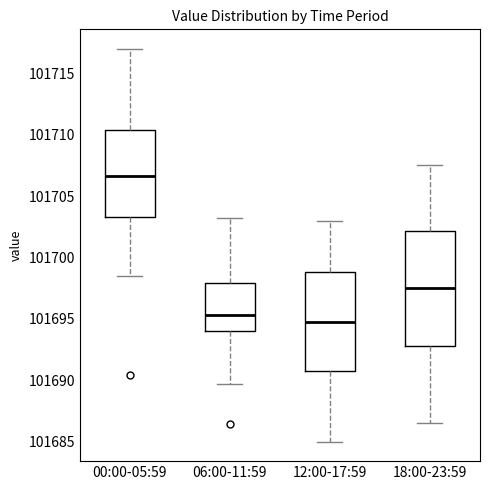

Comparing the boxes themselves (not the whiskers), which one is the tallest?

18:00-23:59